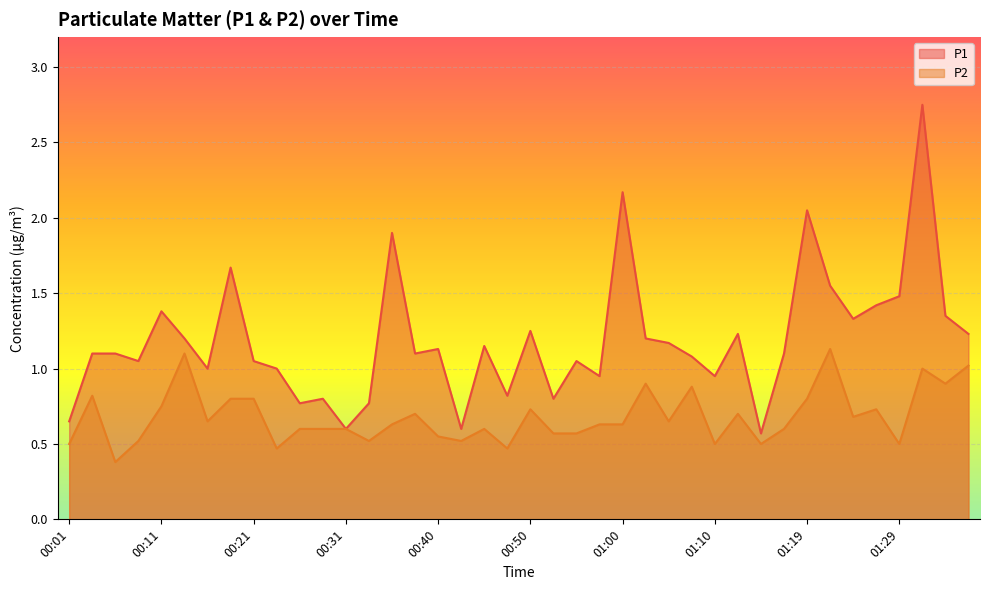

True or false: P1 and P2 intersect in this chart.

False